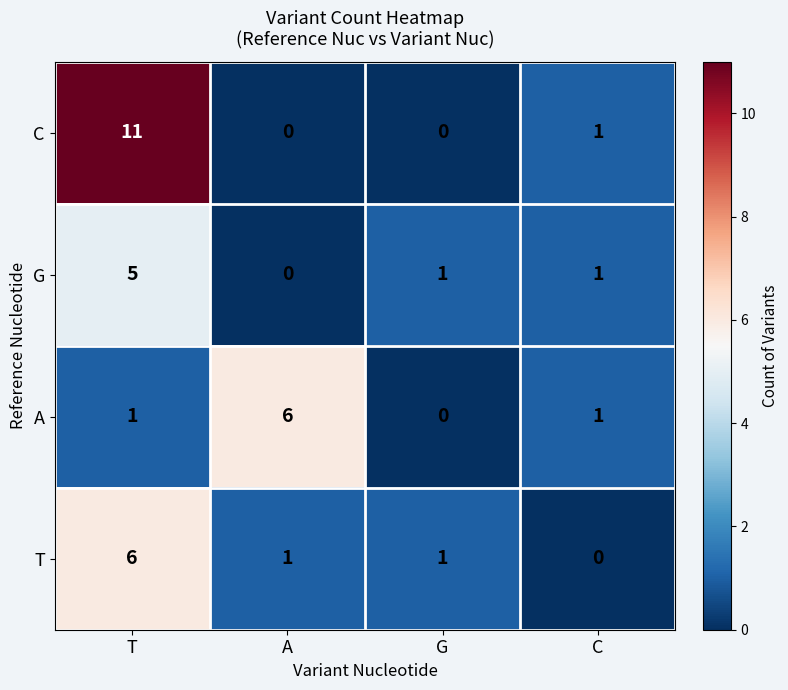

What is the difference between the maximum and minimum values in the C series?

11